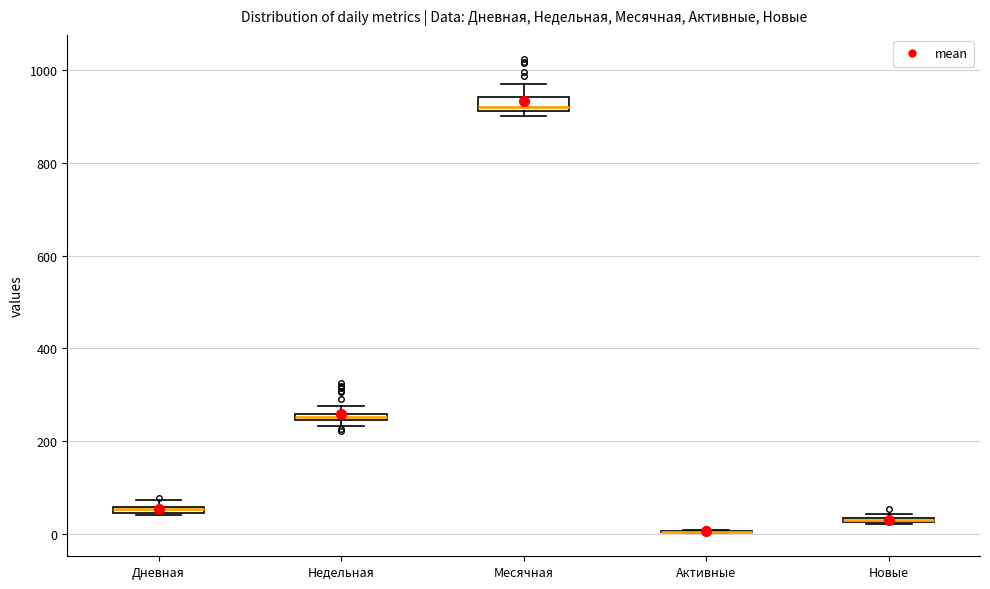

Where is the lower edge of the box for Недельная on the y-axis? The values are not printed on the chart, so give them approximately, as read against the axis.

240